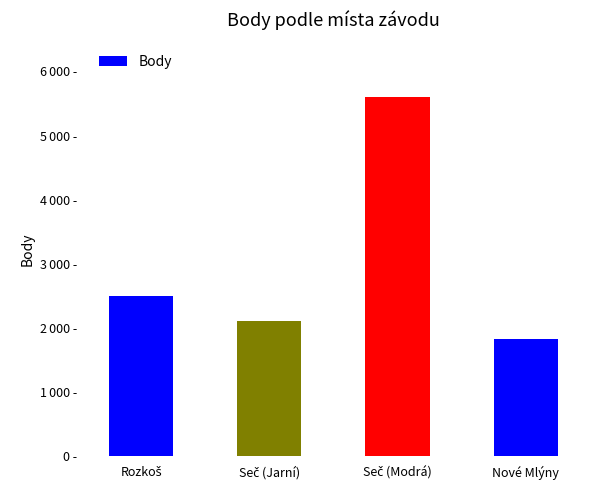

Are the bars horizontal?

No